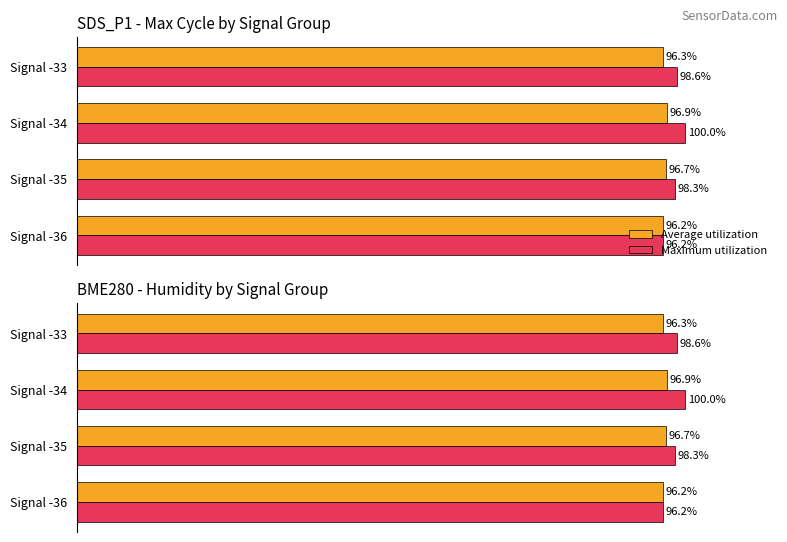

List the series in order of their overall mean, highest first.

Maximum utilization, Average utilization